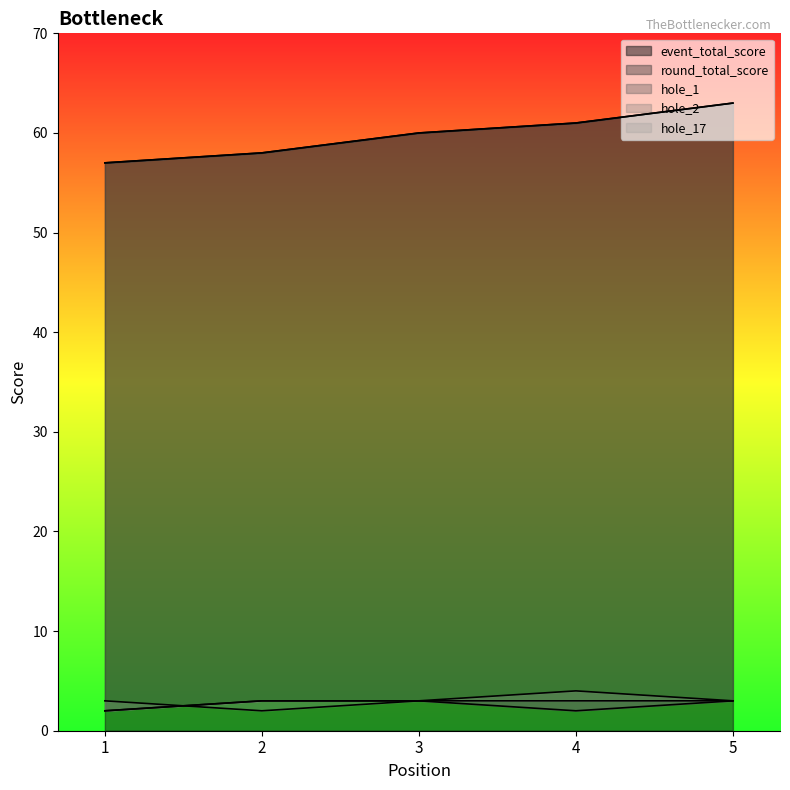

What is the sum of all hole_17 values?

15